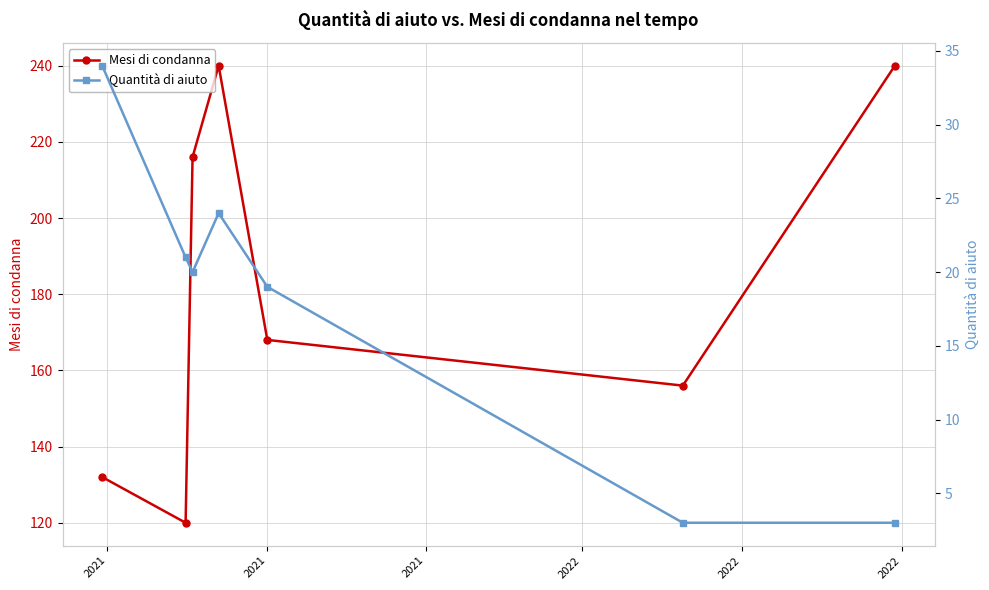

How many interior local valleys does the Quantità di aiuto series have?

1